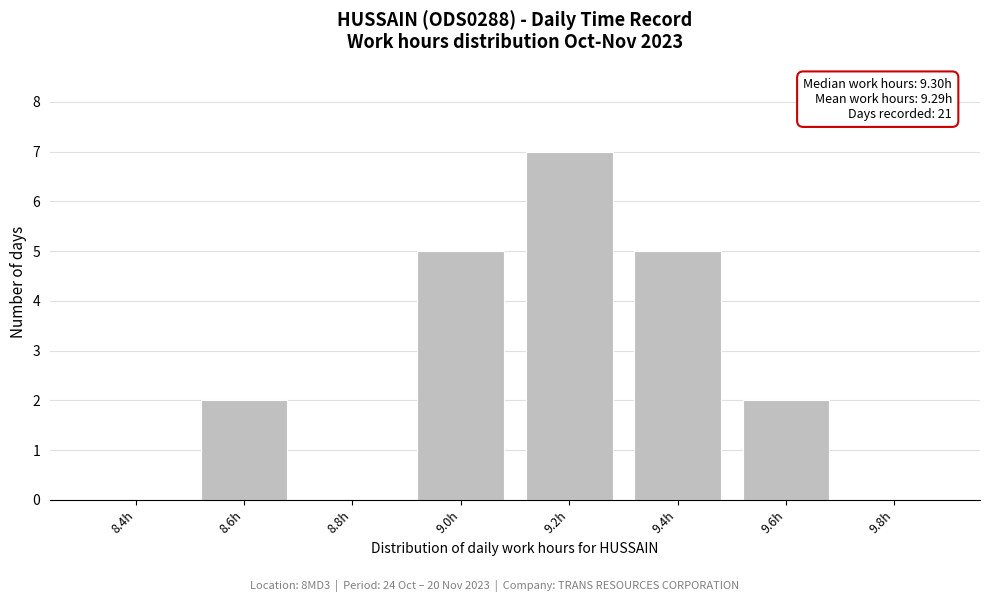

Reading left to right, transcribe all the data shown in this chart.

8.4h=0	8.6h=2	8.8h=0	9.0h=5	9.2h=7	9.4h=5	9.6h=2	9.8h=0